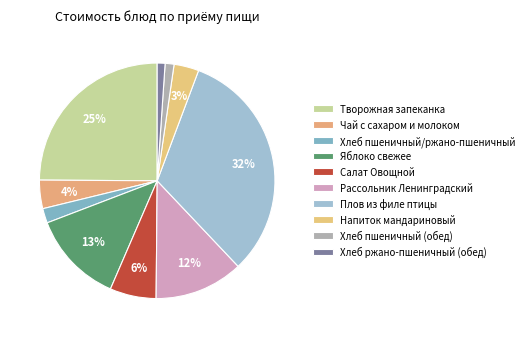

What is the smallest slice in the pie chart?

Хлеб ржано-пшеничный (обед)